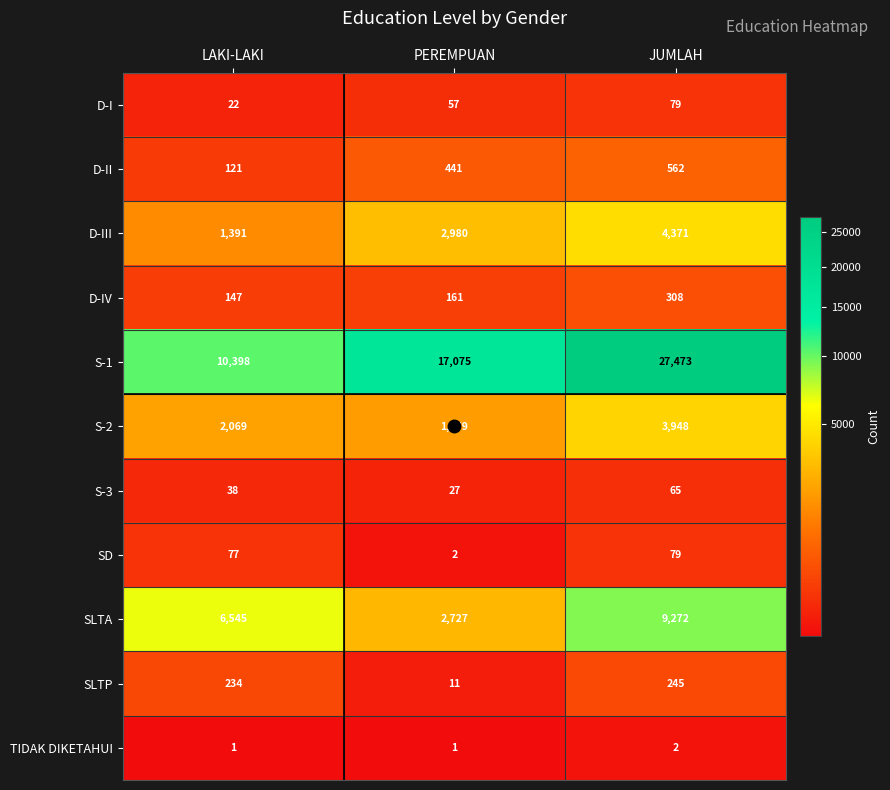

Which series has the largest range (max minus min)?

S-1